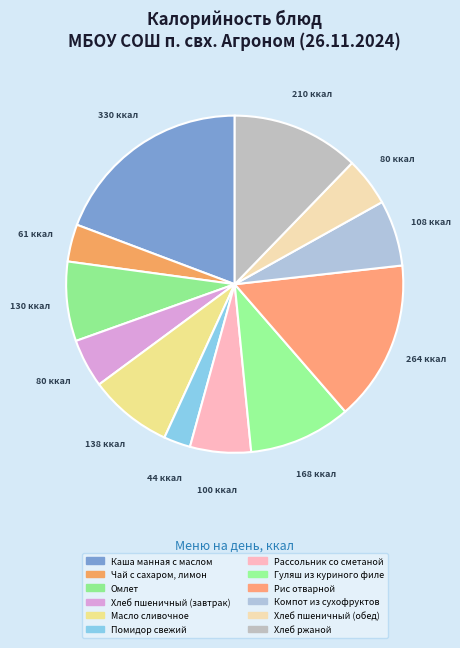

Count the number of slices in the pie.

12